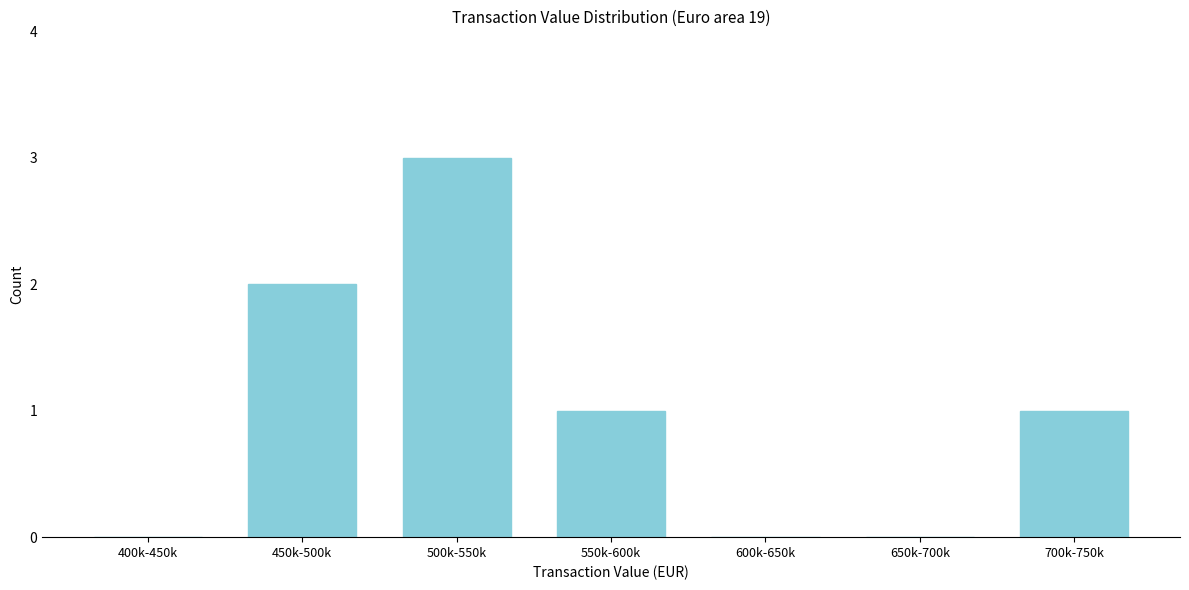

Reading right to left, extract all data points from this chart.

700k-750k=1	650k-700k=0	600k-650k=0	550k-600k=1	500k-550k=3	450k-500k=2	400k-450k=0